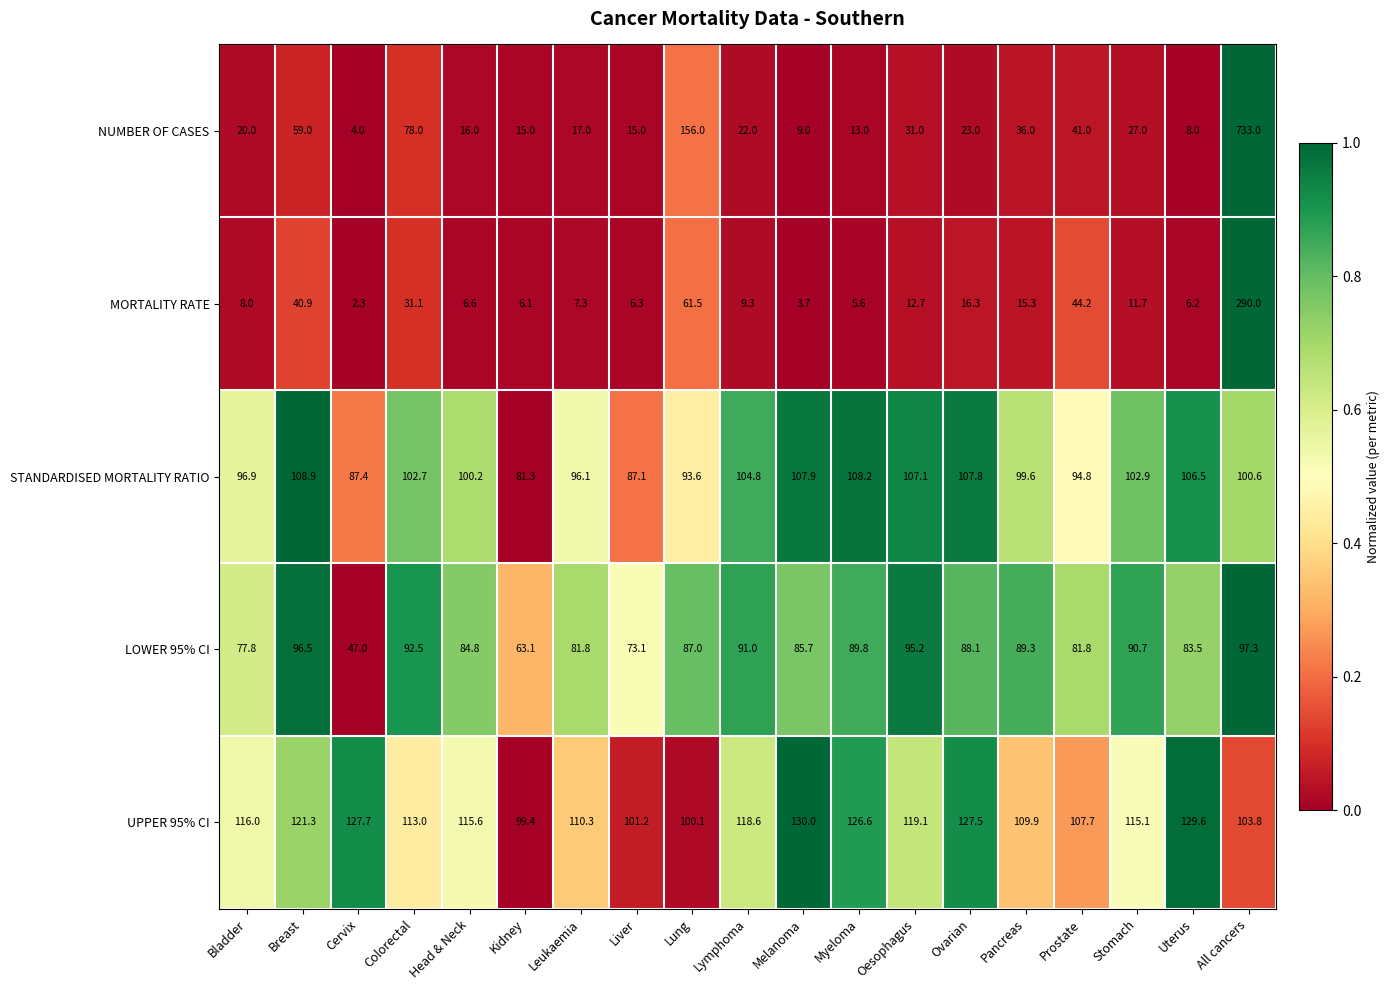

Between Liver and Stomach, which series saw the biggest shift?

LOWER 95% CI